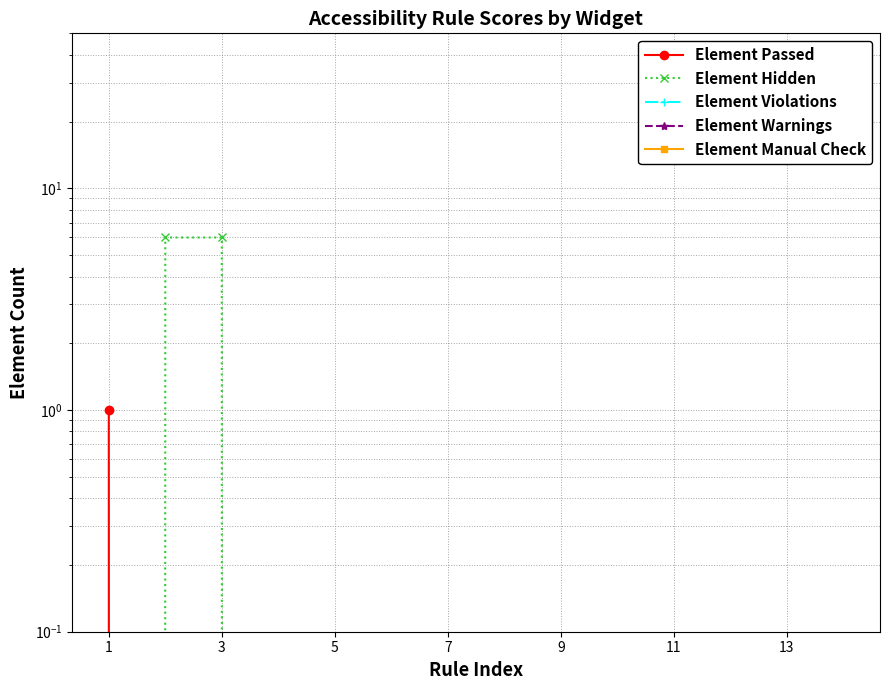

Reading right to left, extract all data points from this chart.

Element Passed: 0	0	0	0	0	0	0	0	0	0	0	0	0	1
Element Hidden: 0	0	0	0	0	0	0	0	0	0	0	6	6	0
Element Violations: 0	0	0	0	0	0	0	0	0	0	0	0	0	0
Element Warnings: 0	0	0	0	0	0	0	0	0	0	0	0	0	0
Element Manual Check: 0	0	0	0	0	0	0	0	0	0	0	0	0	0